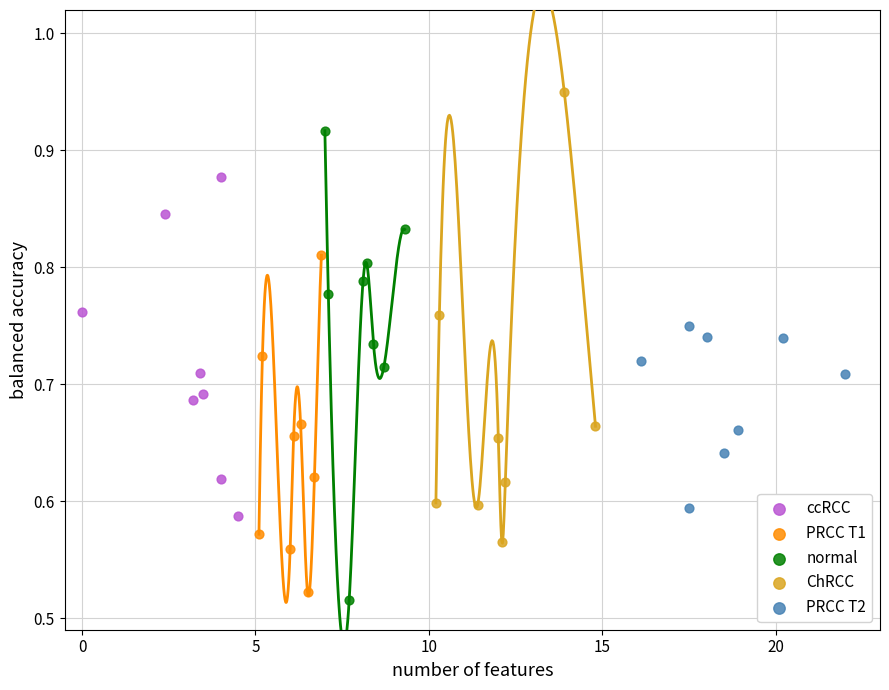

Which series contains the lowest Y value?

normal